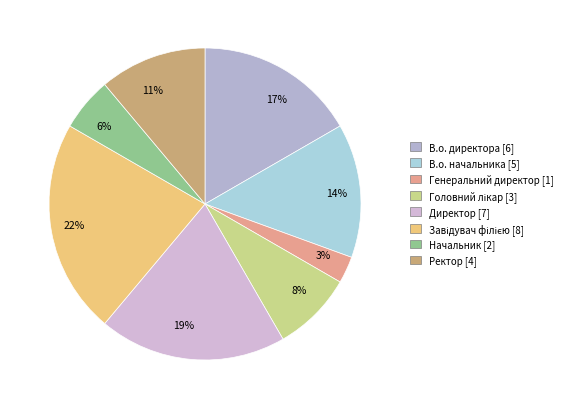

Is 3% the majority of the pie?

No